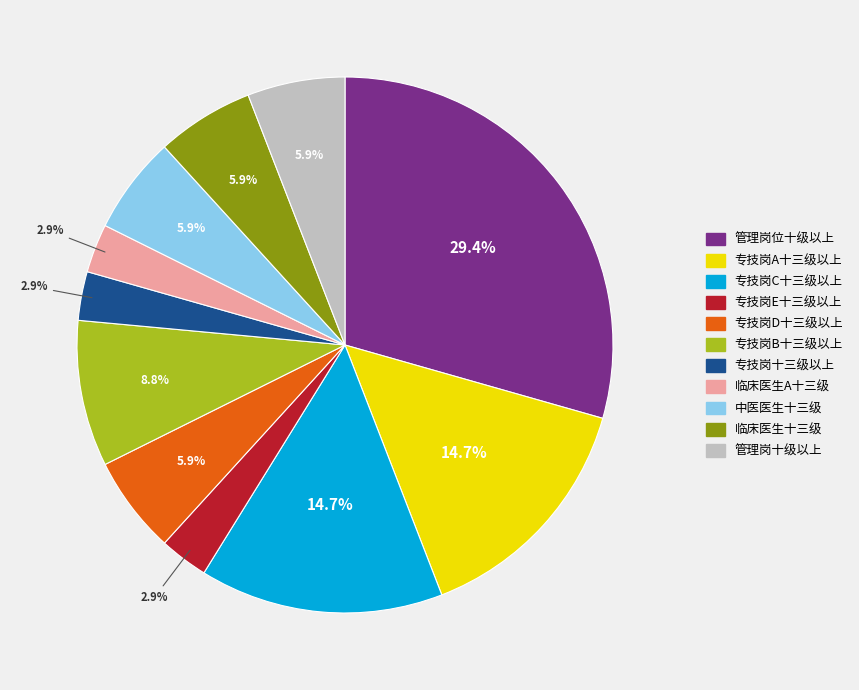

Does any single category account for the majority?

No